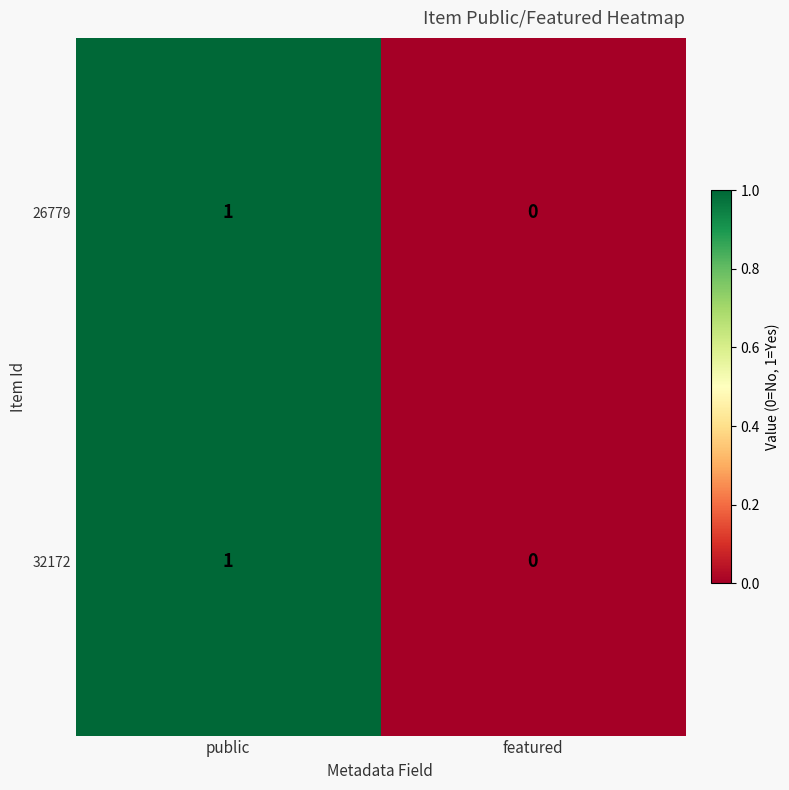

How many data points does each series have?

2